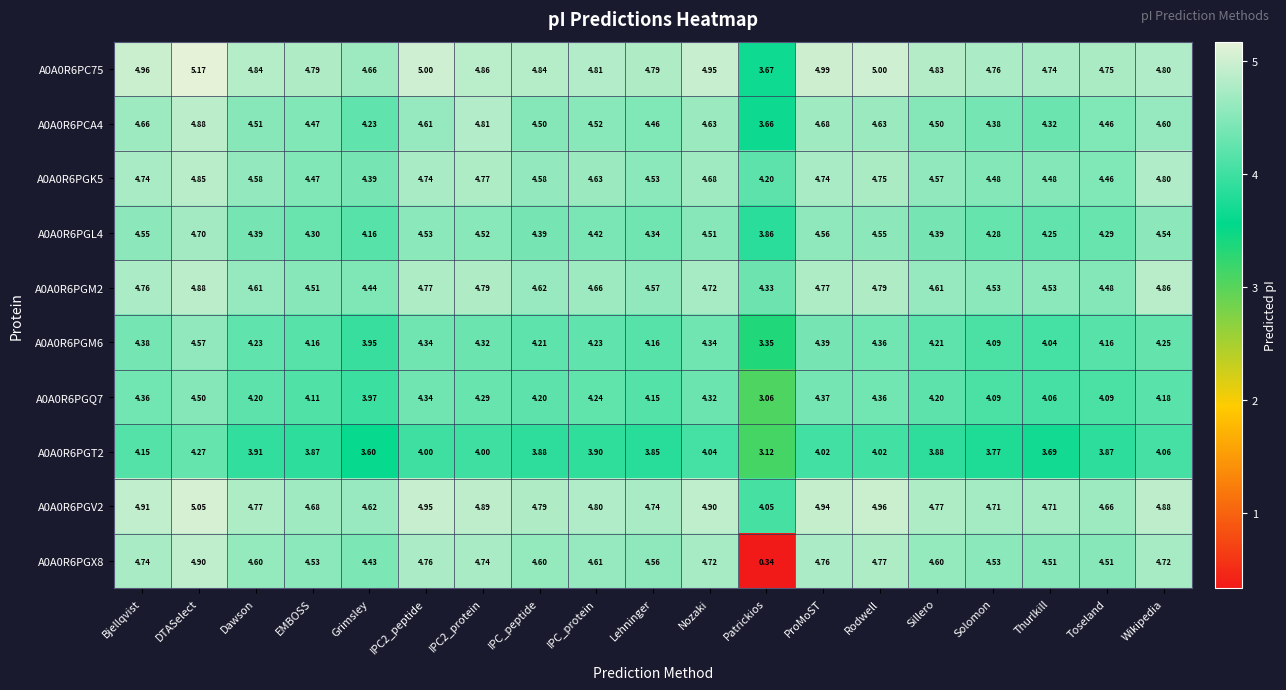

Where does the A0A0R6PCA4 series first go above 4?

Bjellqvist